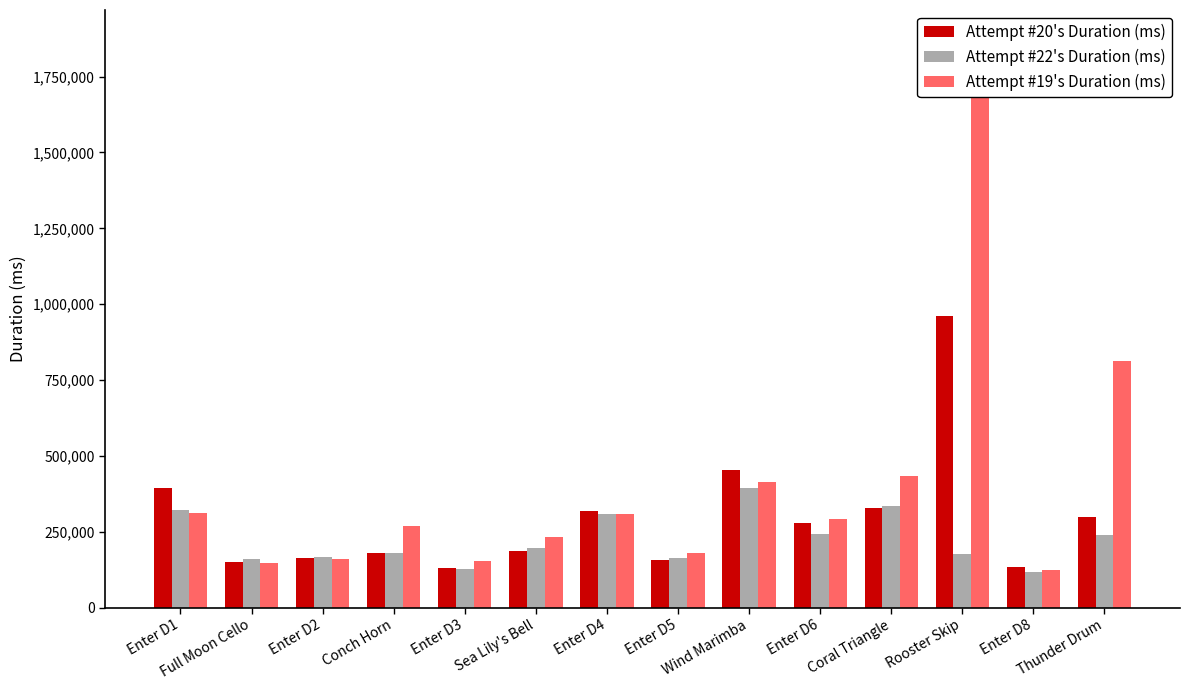

What is the label of the 2nd bar from the right?

Enter D8